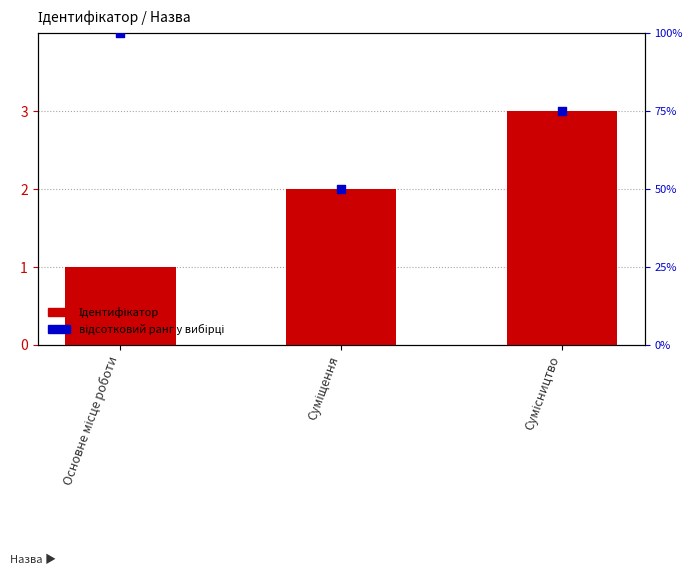

Which series contains the lowest Y value?

Ідентифікатор